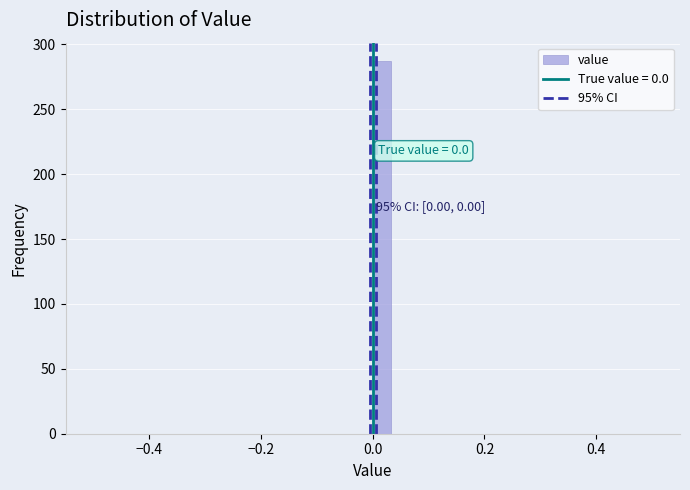

Read against the x-axis, roughly where is the centre of the tallest bar?

0.02